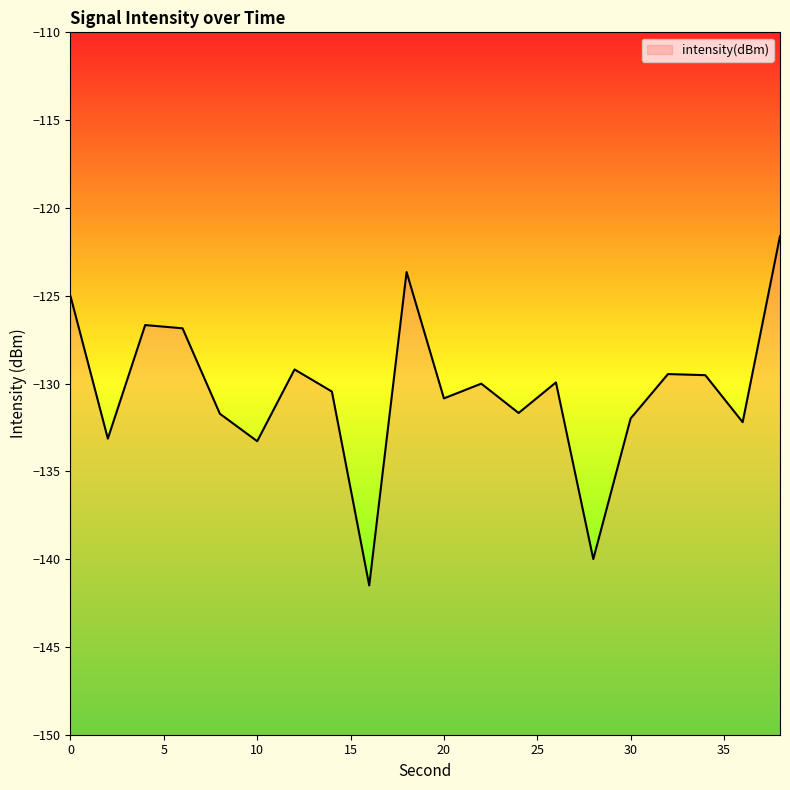

What is the smallest value displayed?

-141.5